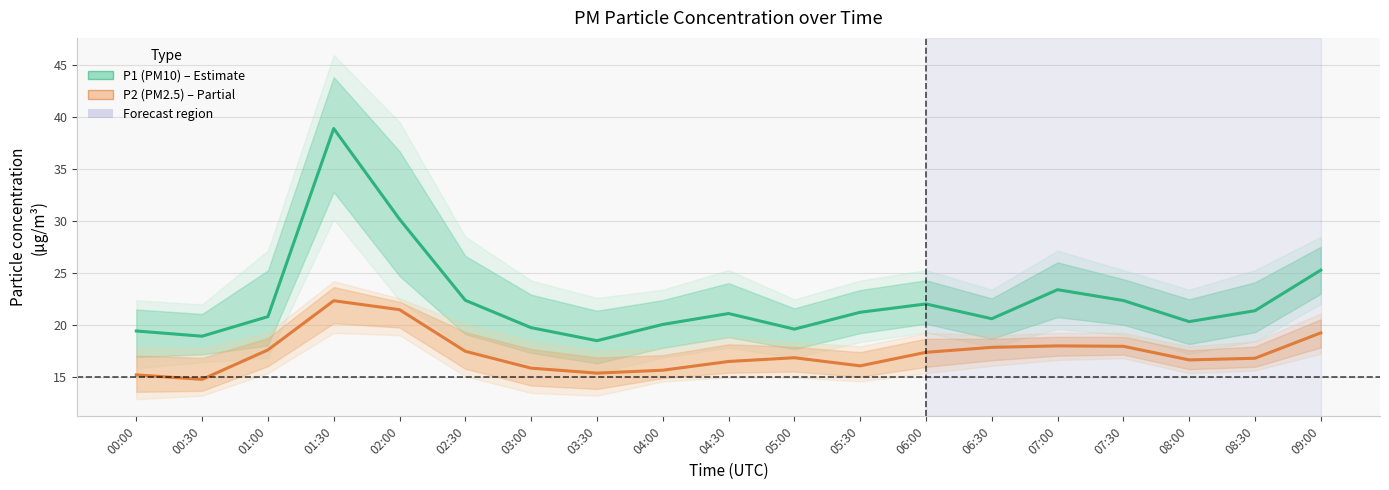

Between 02:30 and 05:30, which is larger?

02:30